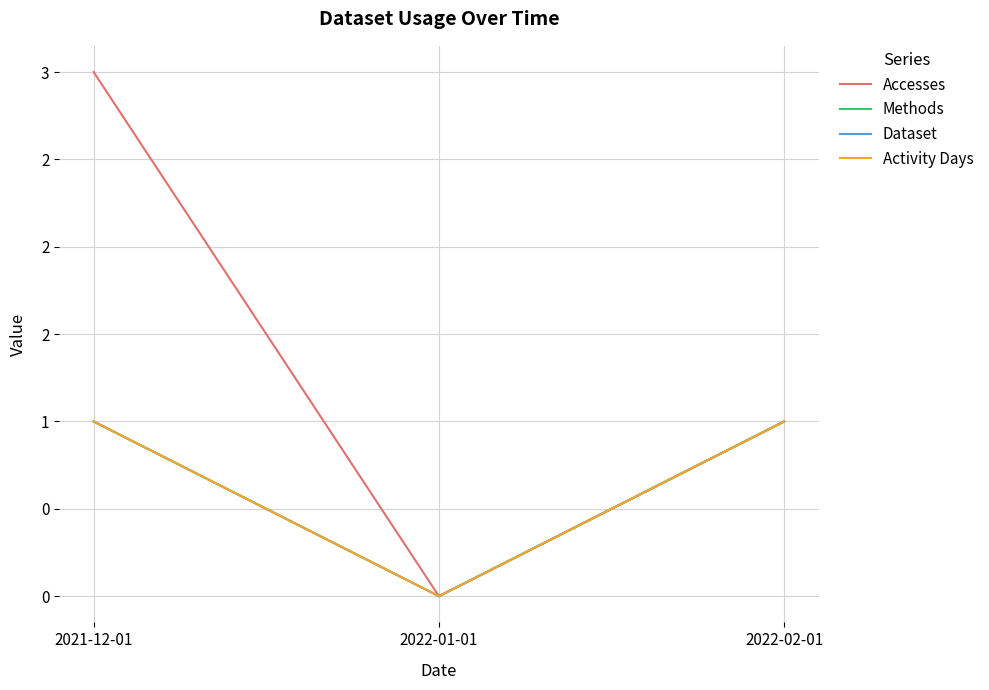

Does the chart have visible grid lines?

Yes